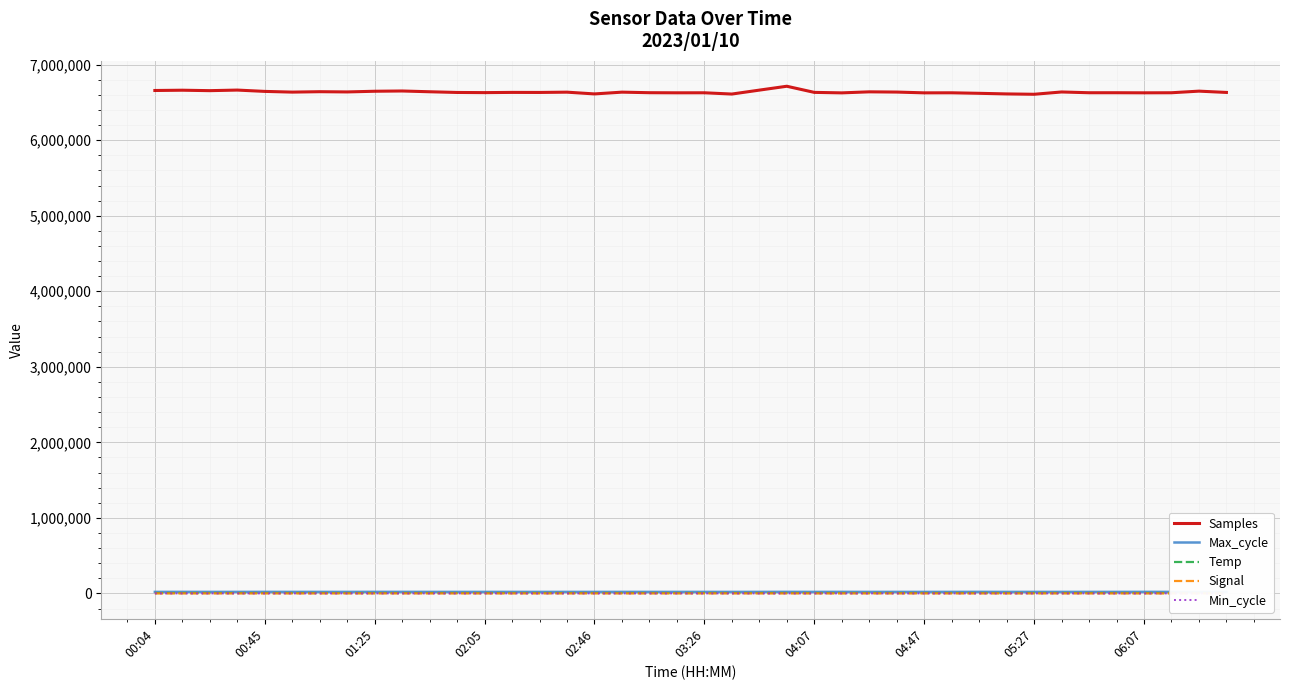

At which category is the sum across all series the highest?

23